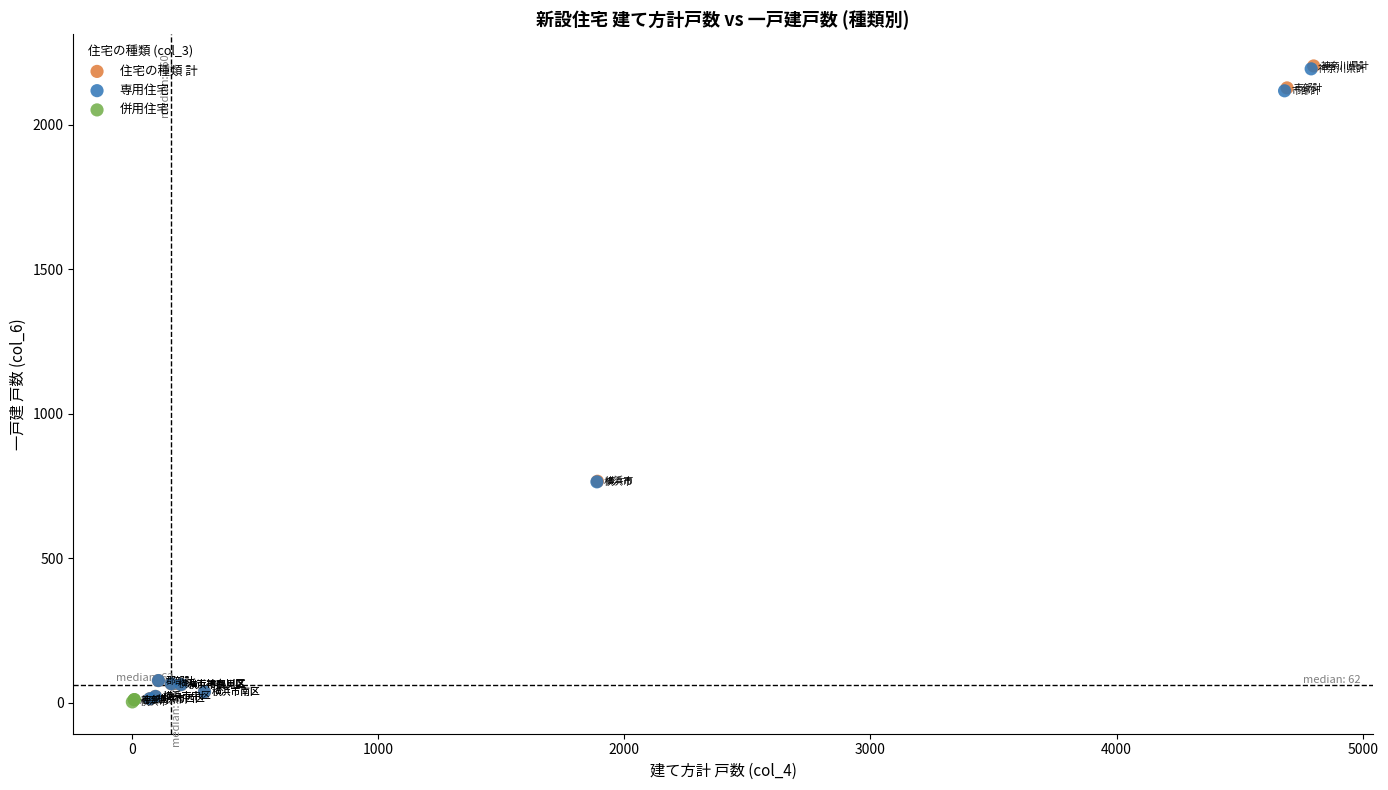

Which series has the largest Y range (max minus min)?

住宅の種類 計